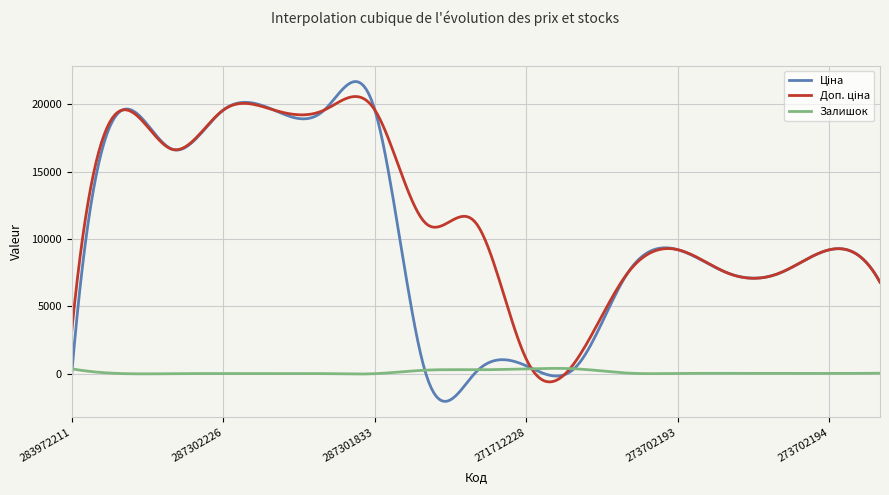

What is the smallest value displayed?

-2058.6